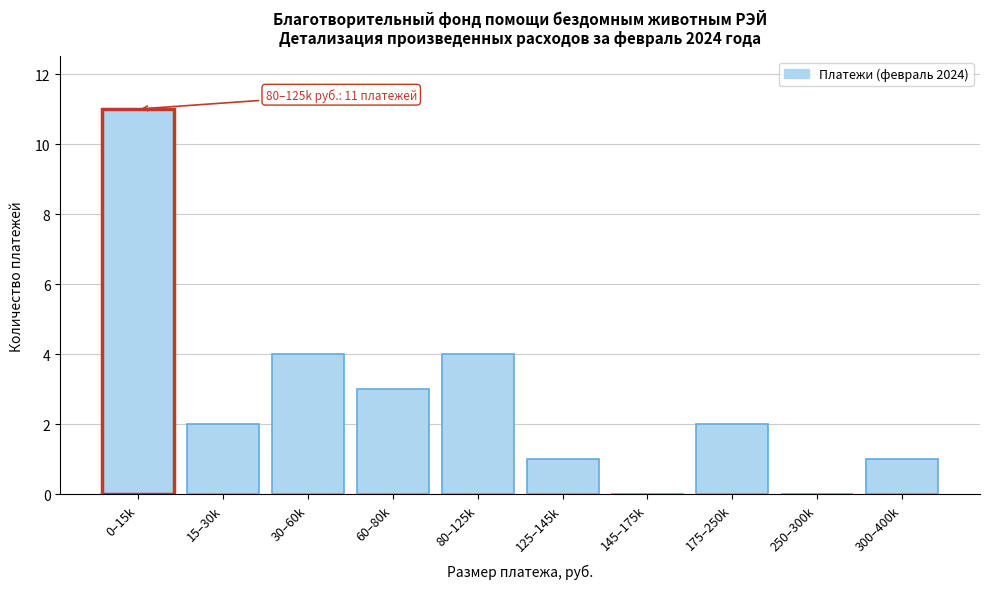

Reading left to right, extract all data points from this chart.

0–15k=11	15–30k=2	30–60k=4	60–80k=3	80–125k=4	125–145k=1	145–175k=0	175–250k=2	250–300k=0	300–400k=1